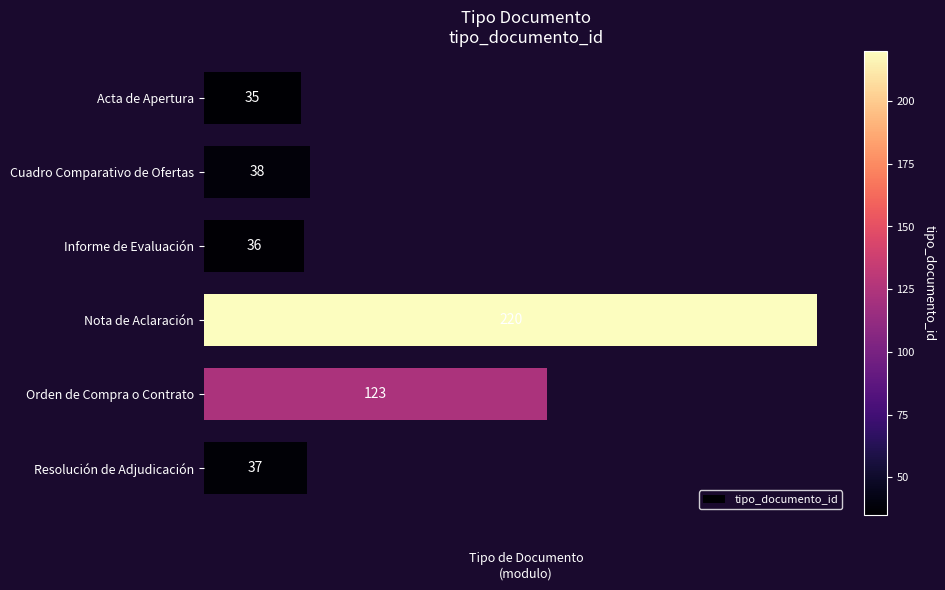

How many data points does each series have?

6